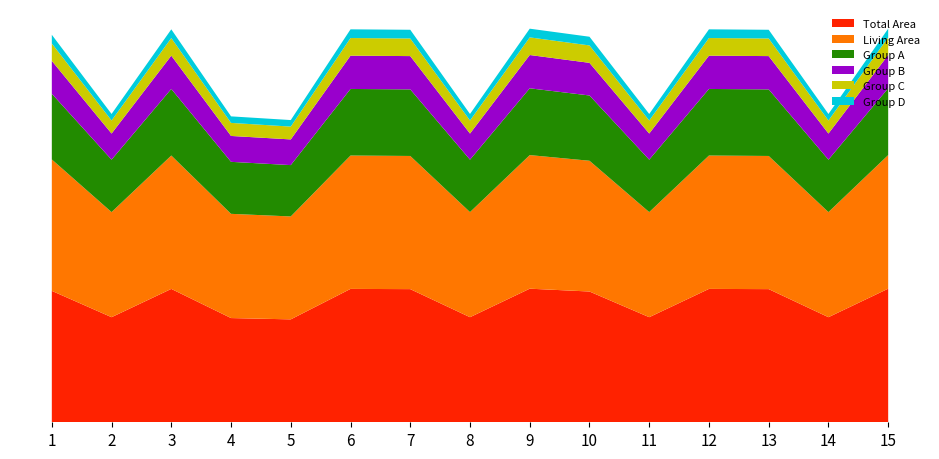

Reading left to right, extract all data points from this chart.

Total Area: 60.4	48.3	61.3	47.9	47.3	61.3	61.2	48.3	61.4	60.1	48.3	61.3	61.2	48.3	61.4
Living Area: 60.4	48.3	61.3	47.9	47.3	61.3	61.2	48.3	61.4	60.1	48.3	61.3	61.2	48.3	61.4
Group A: 30.2	24.1	30.6	23.9	23.6	30.6	30.6	24.1	30.7	30.0	24.1	30.6	30.6	24.1	30.7
Group B: 15.1	12.0	15.3	11.9	11.8	15.3	15.3	12.0	15.3	15.0	12.0	15.3	15.3	12.0	15.3
Group C: 8.0	6.0	8.1	6.0	5.9	8.1	8.1	6.0	8.1	8.0	6.0	8.1	8.1	6.0	8.1
Group D: 4.0	3.0	4.0	3.0	3.0	4.0	4.0	3.0	4.0	4.0	3.0	4.0	4.0	3.0	4.0